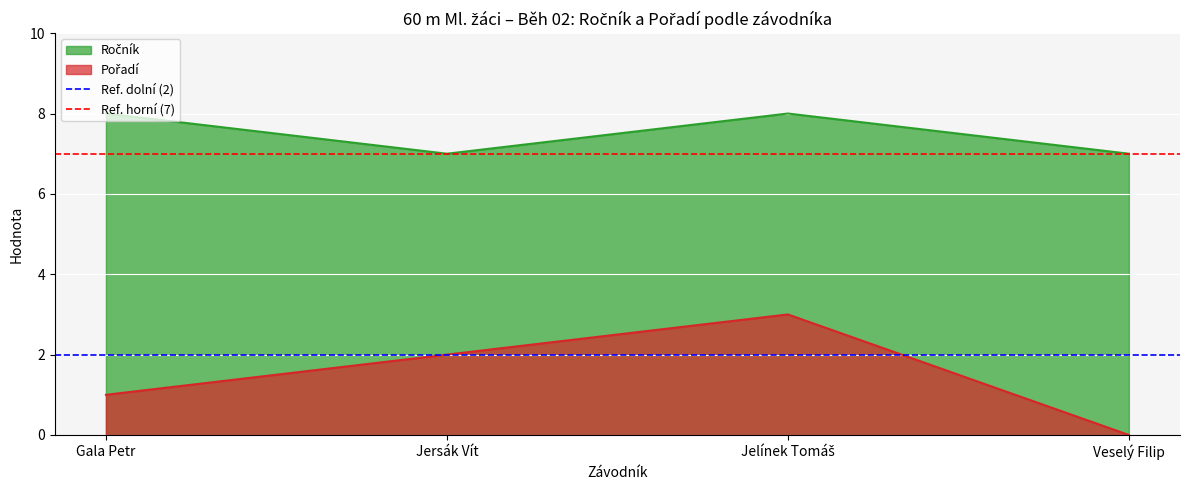

At which label does Ref. horní (7) reach its peak?

Gala Petr